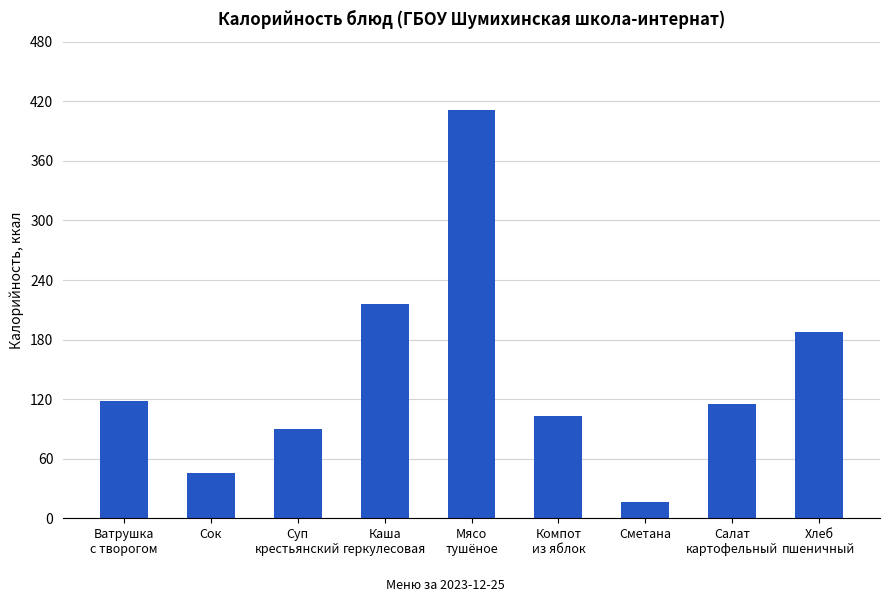

The value at Сок is 28.6. True or false?

False